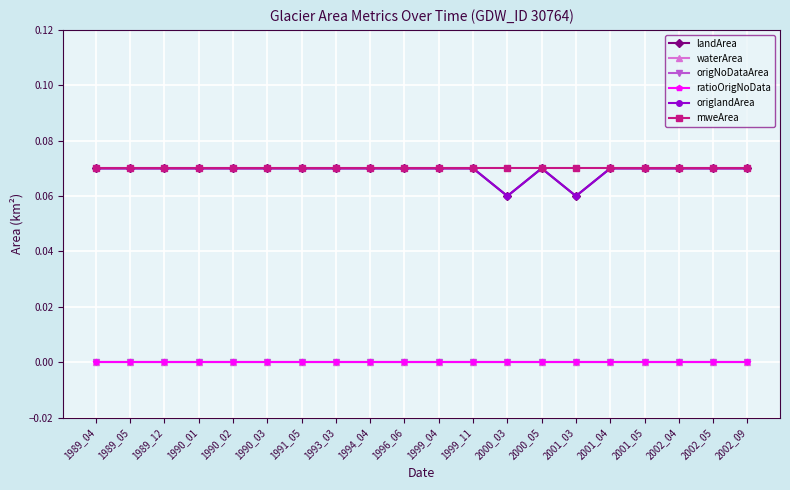

Does the chart have visible grid lines?

Yes